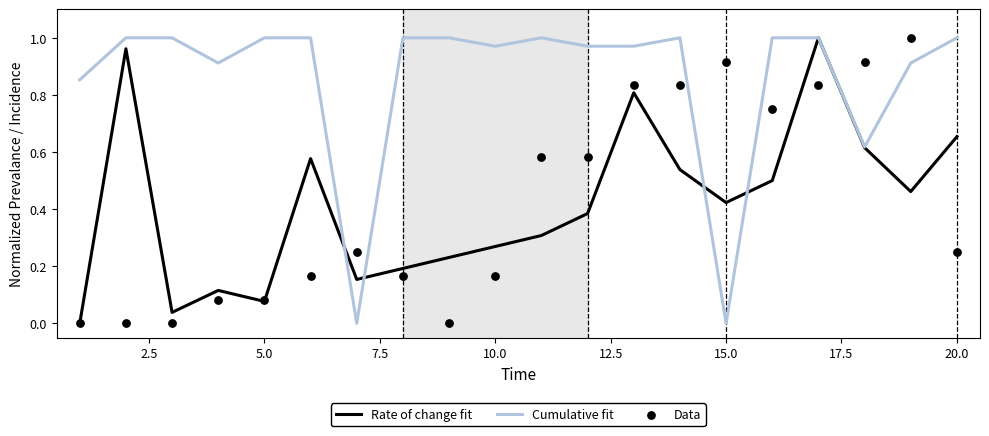

Which series has the widest spread of Y values?

Rate of change fit